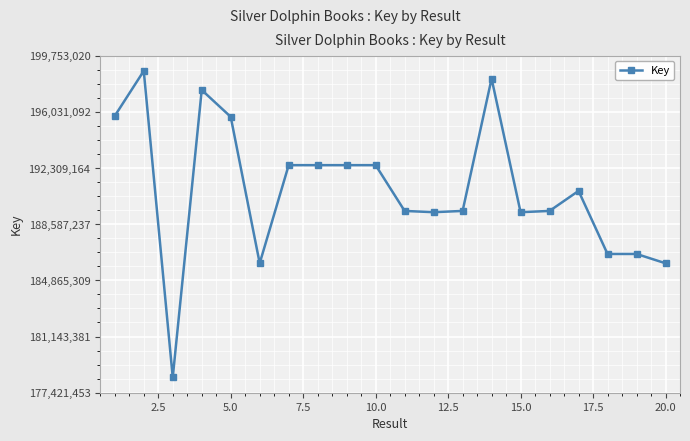

What is the difference between the maximum and minimum values?

20301424